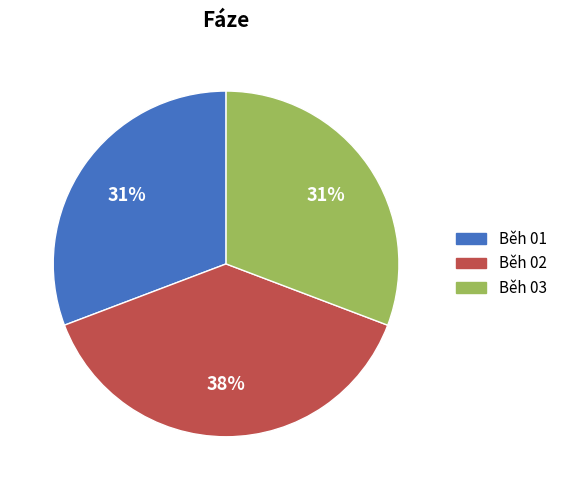

Does any single category account for the majority?

No